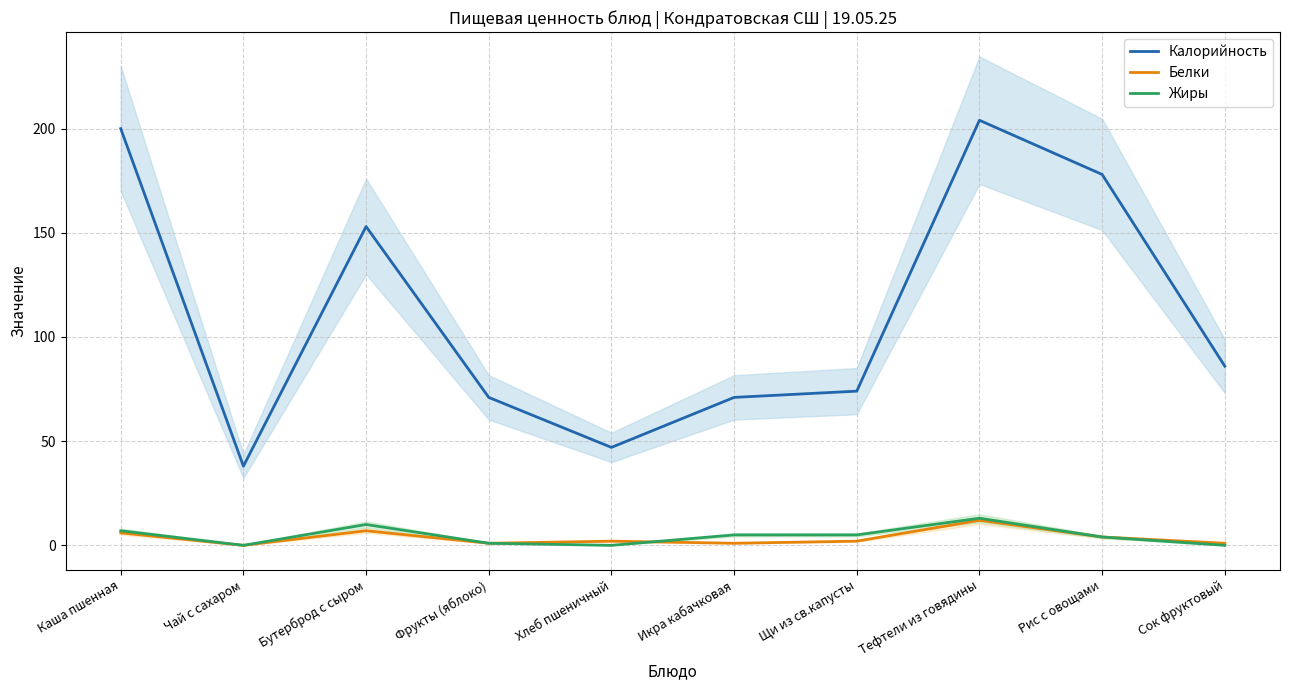

What is the sum of all Белки values?

36